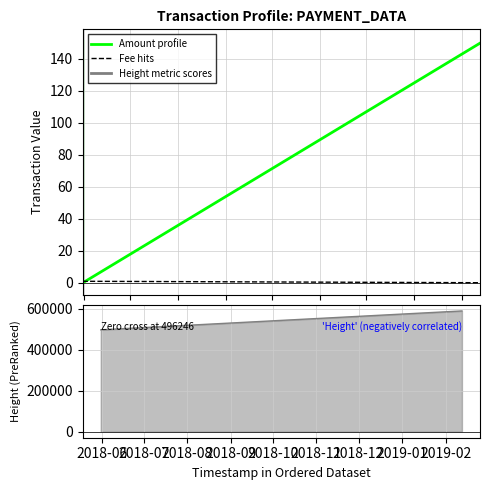

What is the greatest value displayed?

588172.0